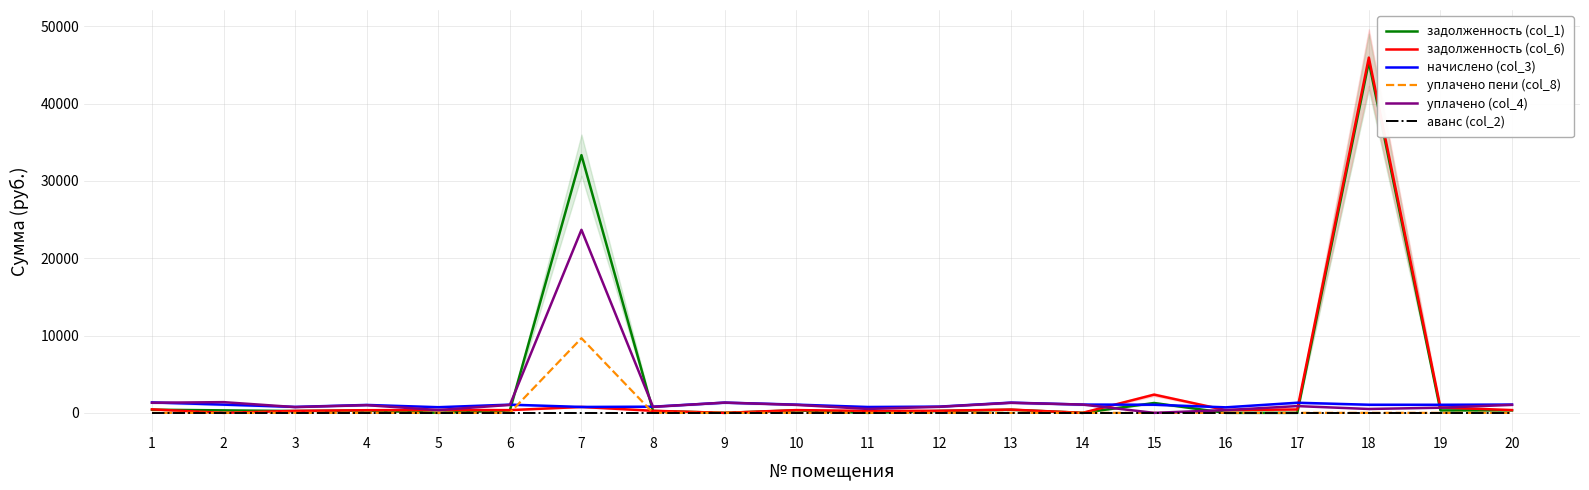

Reading left to right, what are all the values shown in this chart?

задолженность (col_1): 407.3	321.1	231.9	309.0	0.0	320.3	33336.8	240.8	0.0	321.4	0.0	243.1	398.6	0.0	1274.3	0.0	0.8	45408.0	315.3	323.1
задолженность (col_6): 449.6	0.0	256.0	341.1	365.5	353.5	763.2	266.6	0.0	354.9	252.8	268.3	422.0	0.0	2355.6	356.6	436.0	45955.9	696.1	356.6
начислено (col_3): 1349.0	1063.6	768.1	1023.3	731.0	1060.6	763.2	797.5	1322.7	1064.5	758.3	804.9	1322.7	1070.0	1050.8	713.1	1308.0	1047.9	1044.2	1070.0
уплачено пени (col_8): 0.0	0.0	0.0	0.0	0.0	0.0	9657.0	0.0	0.0	0.0	0.0	0.0	0.0	0.0	0.0	0.0	0.0	0.0	0.0	0.0
уплачено (col_4): 1306.6	1384.7	744.0	991.2	365.5	1027.3	23679.8	772.5	1322.7	1031.2	505.5	779.6	1299.4	1070.0	0.0	356.6	872.8	500.0	663.4	1036.4
аванс (col_2): 0.0	0.0	0.0	0.0	0.0	0.0	0.0	0.0	0.0	0.0	0.0	0.0	0.0	0.0	0.0	0.0	0.0	0.0	0.0	0.0